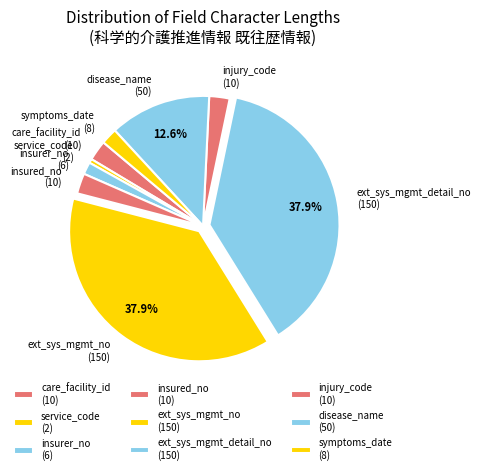

Is the sum of ext_sys_mgmt_detail_no (150) and service_code (2) greater than half?

No